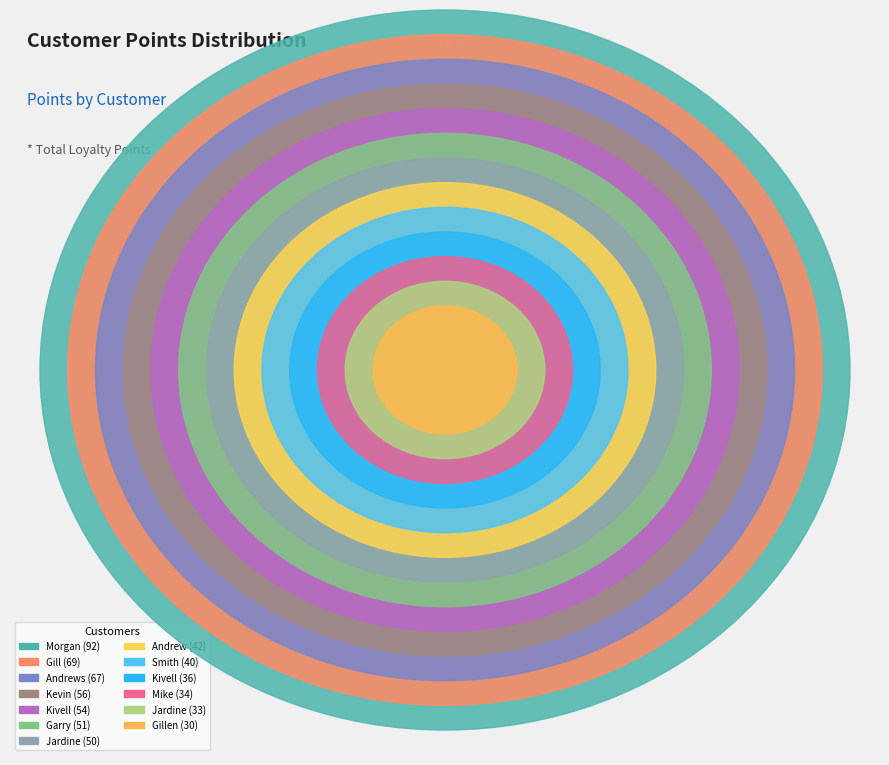

Rank the categories by value from highest to lowest.

Morgan, Gill, Andrews, Kevin, Kivell, Garry, Jardine, Andrew, Smith, Kivell, Mike, Jardine, Gillen